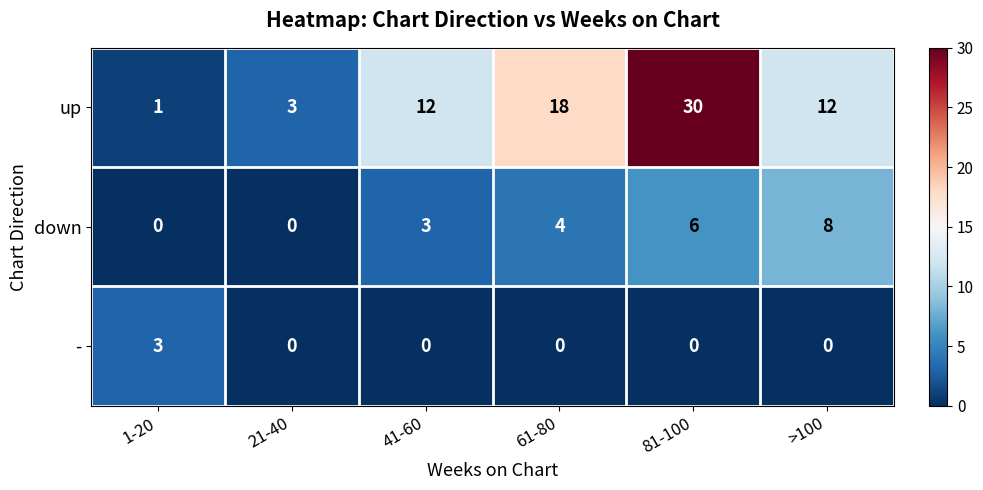

At which label does up reach its minimum?

1-20